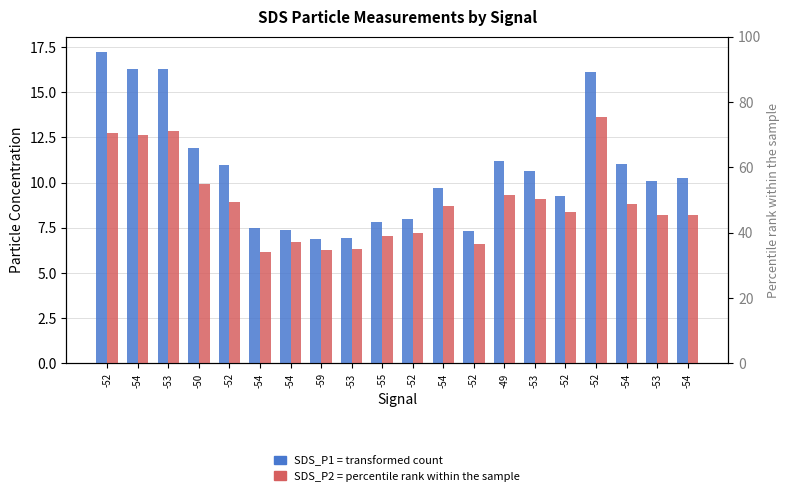

The value of SDS_P1 at -53 is 6.9. True or false?

True